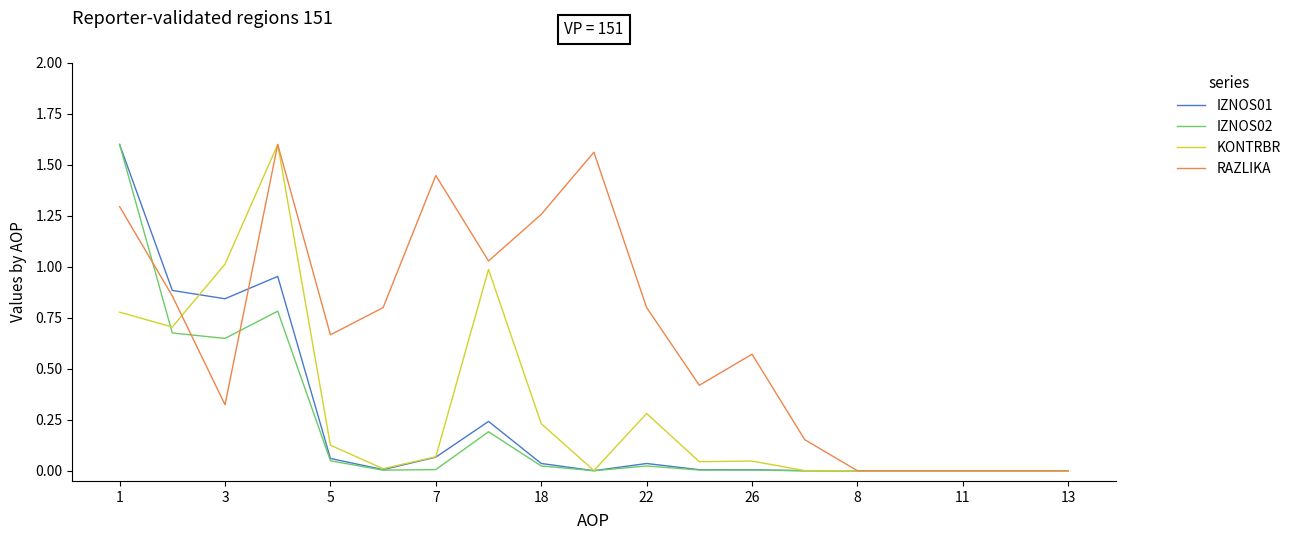

Which series has the largest total across all categories?

RAZLIKA